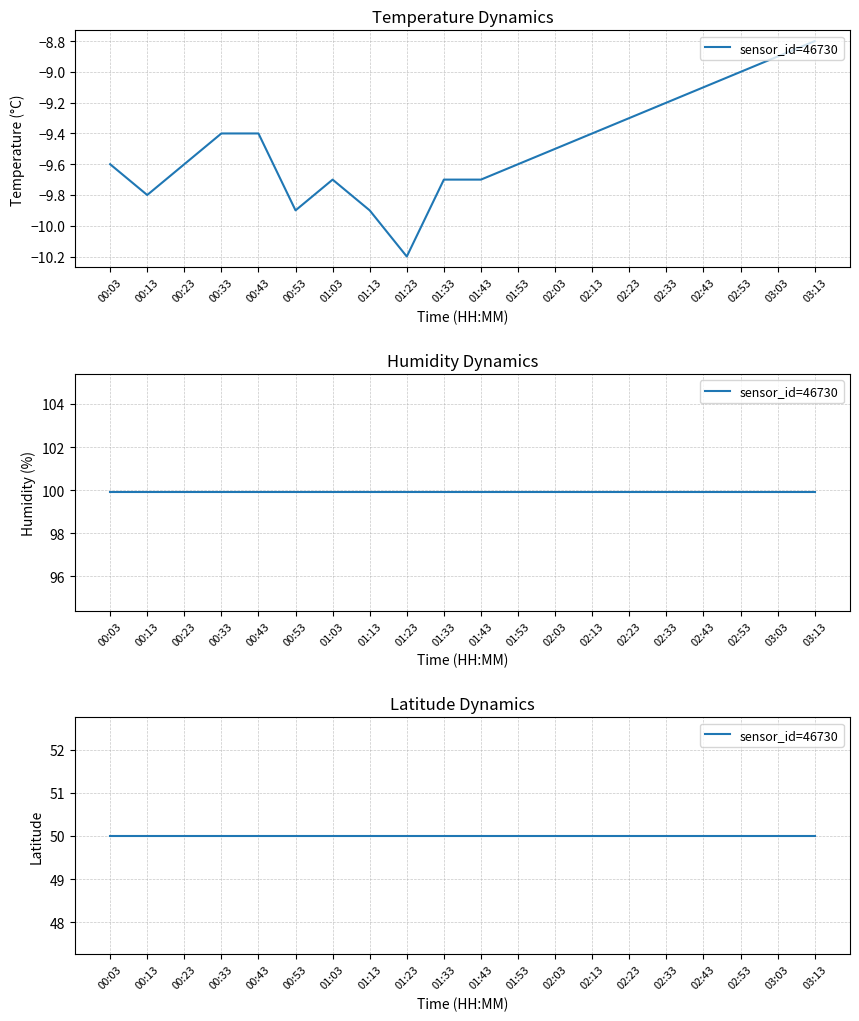

Where is temperature nearest to the value -9?

02:53